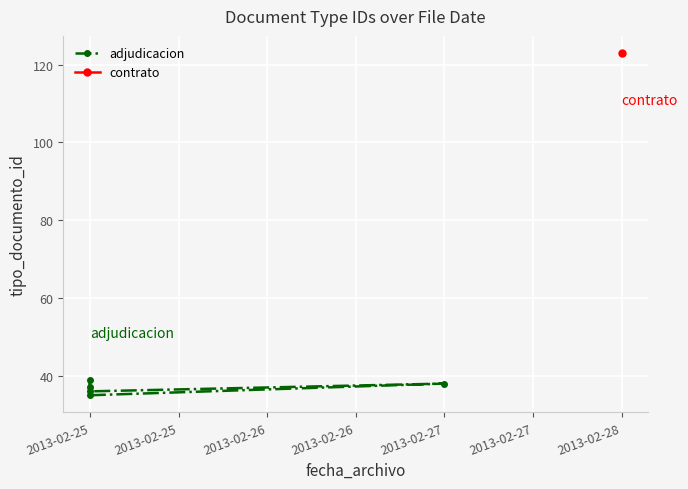

Is this an area chart (filled region under the line)?

No